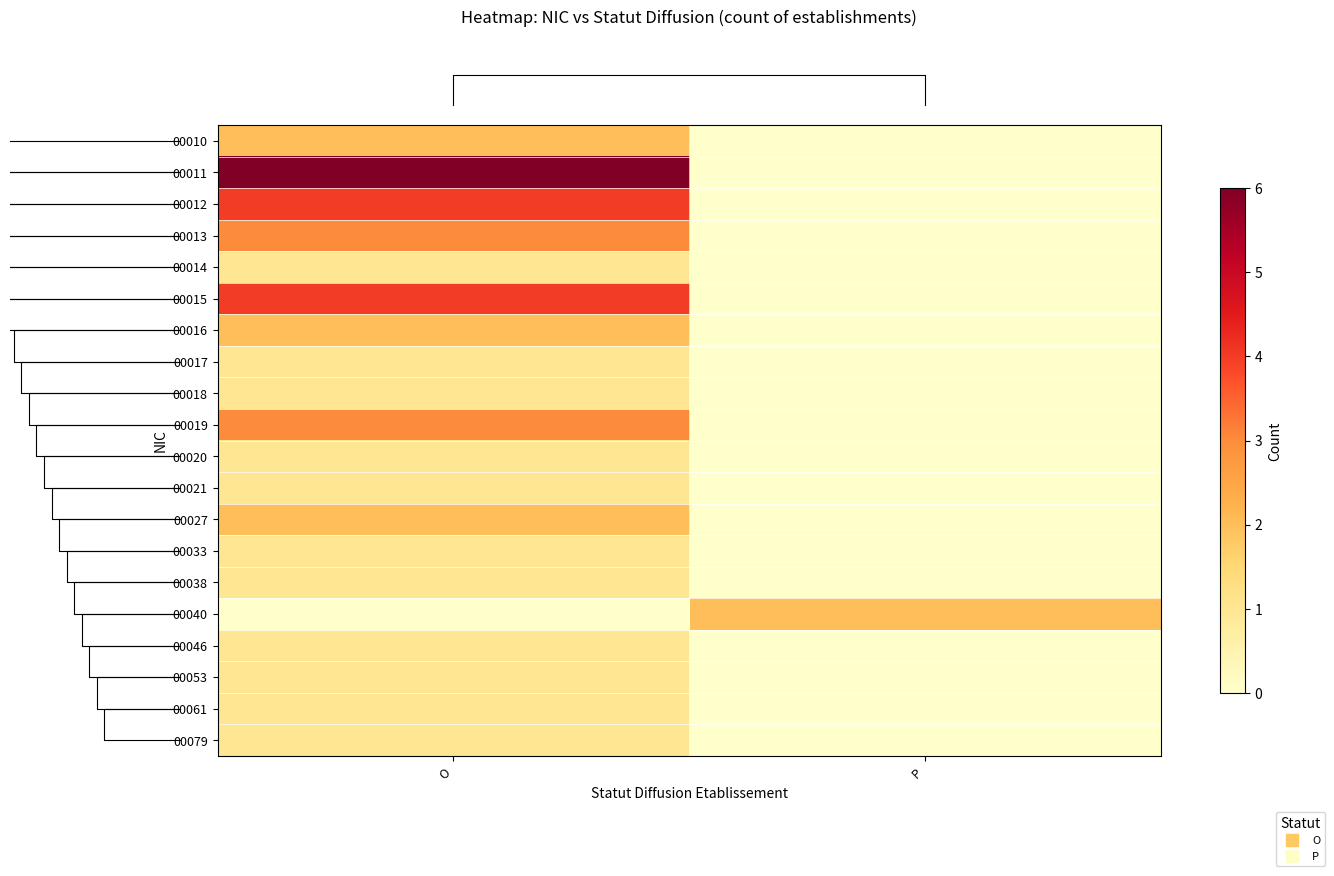

What is the total value across all series at P?

2